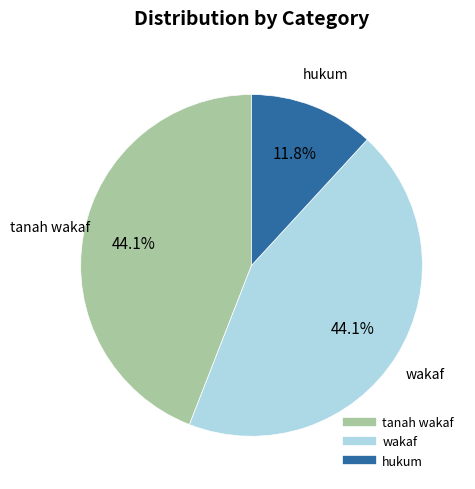

Is there a majority slice in this chart?

No